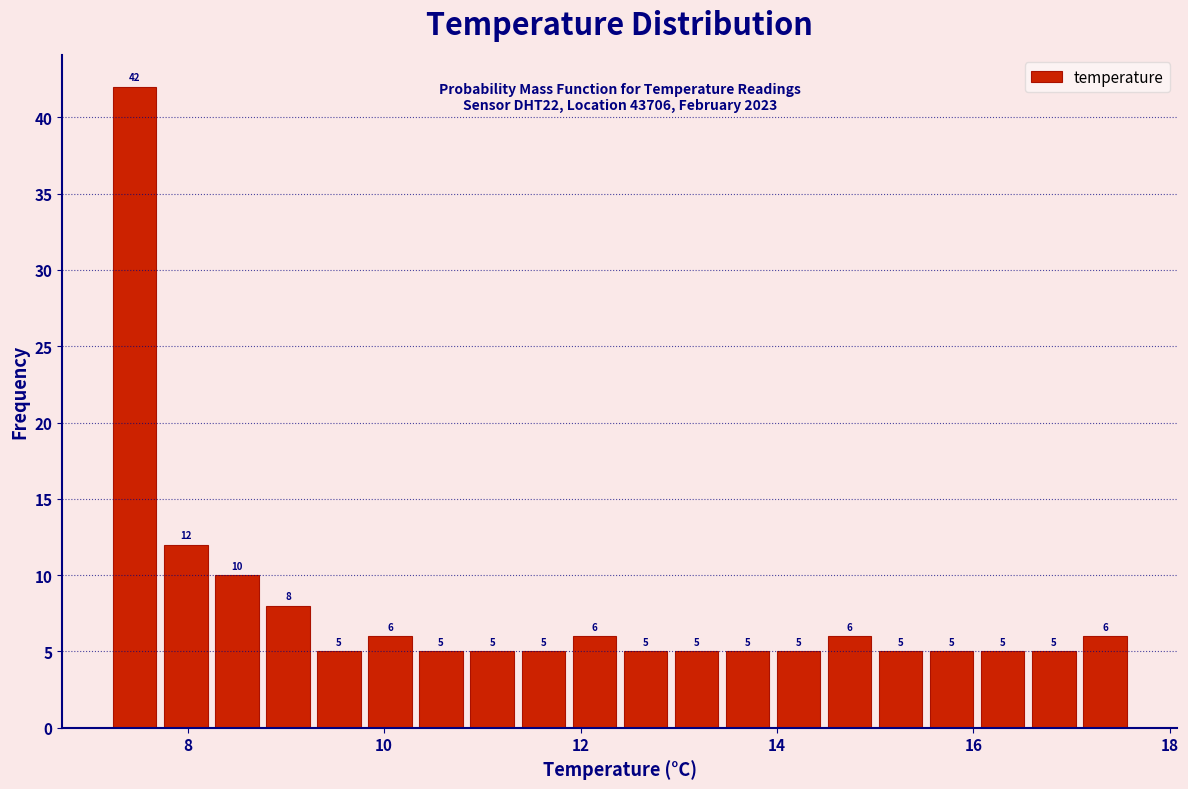

Around what value on the x-axis is the tallest bar? Give the approximate position of its centre, as read against the axis.

7.4